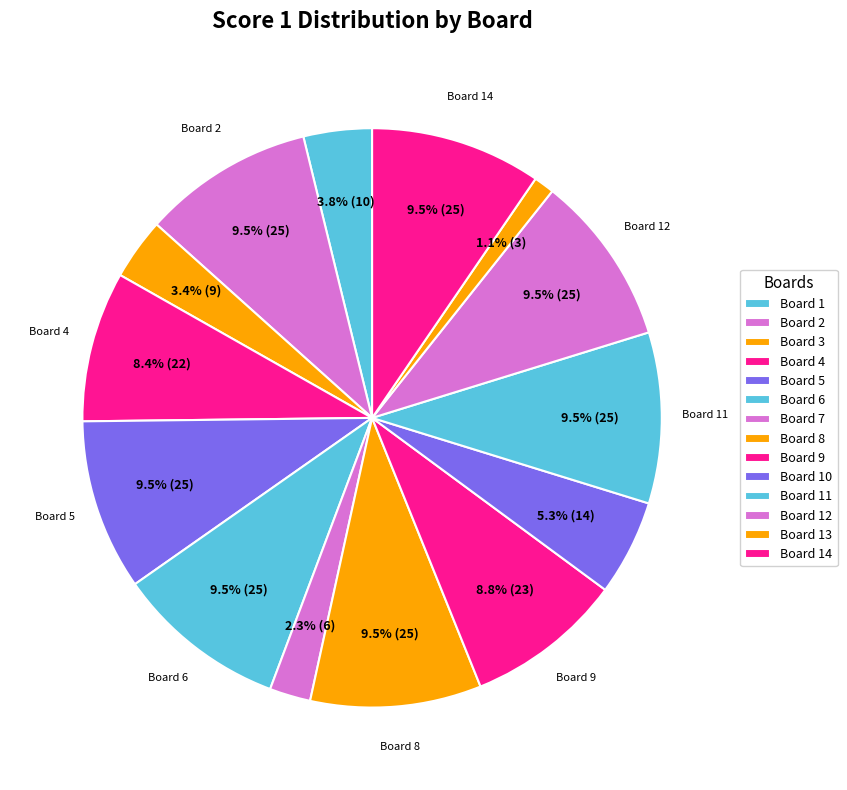

To the nearest percent, what portion does Board 4 represent?

8%